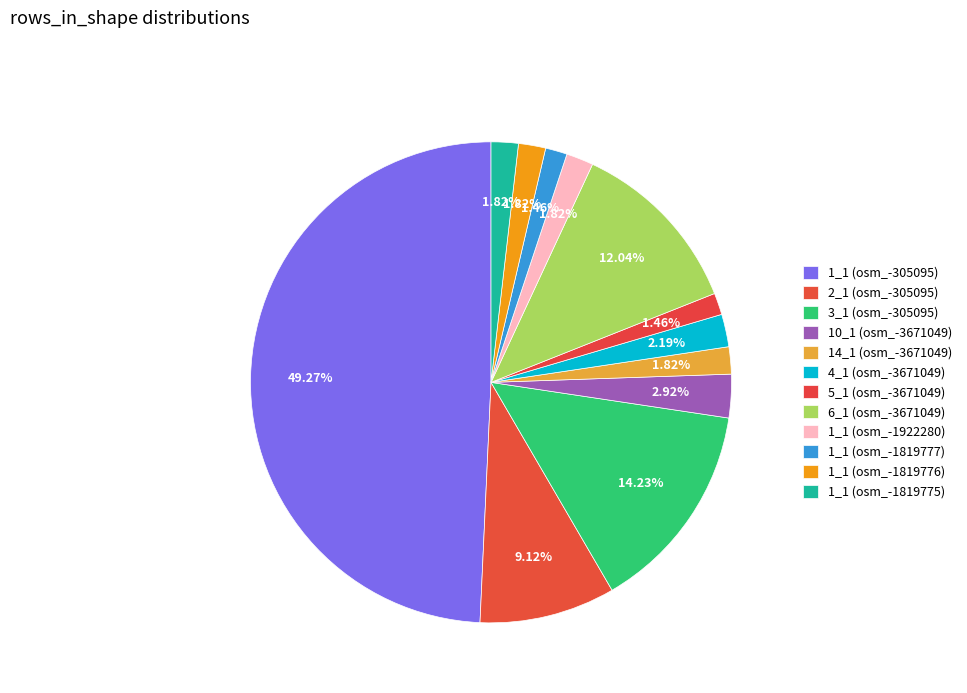

To the nearest percent, what percentage of the pie is 1_1 (osm_-1819777)?

1%